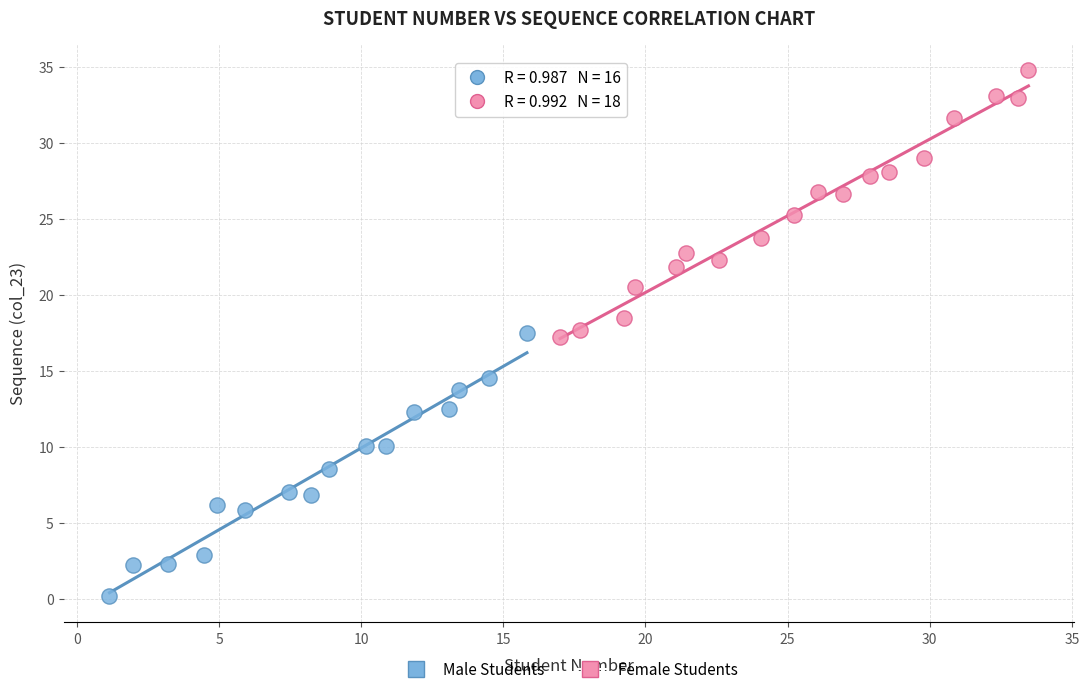

Which series reaches the maximum Y coordinate?

Female Students